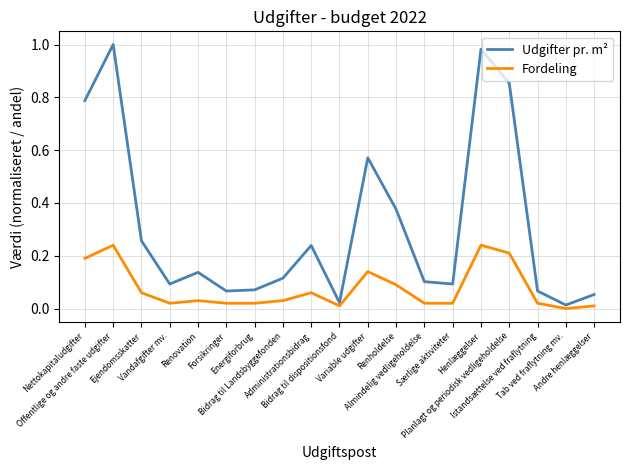

Count the number of categories in the chart.

19